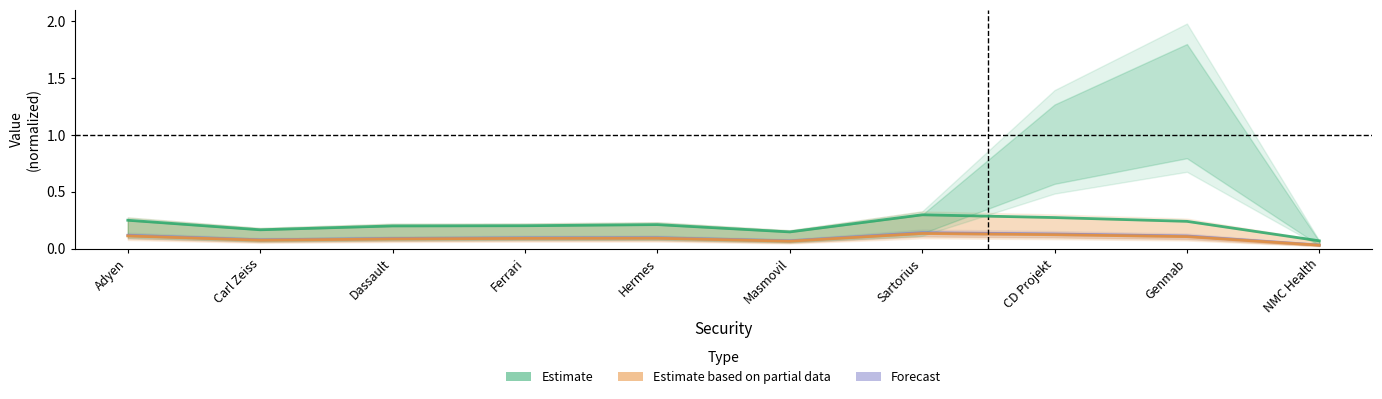

True or false: Estimate based on partial data has a value of 0.1 at Carl Zeiss.

False